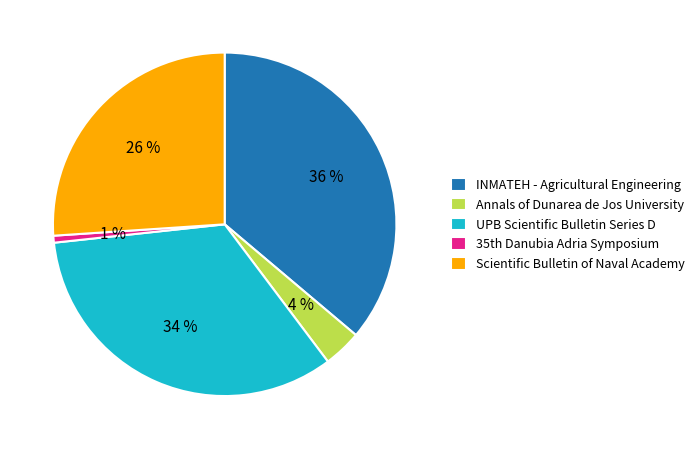

Combined, do Annals of Dunarea de Jos University and Scientific Bulletin of Naval Academy account for over 50%?

No